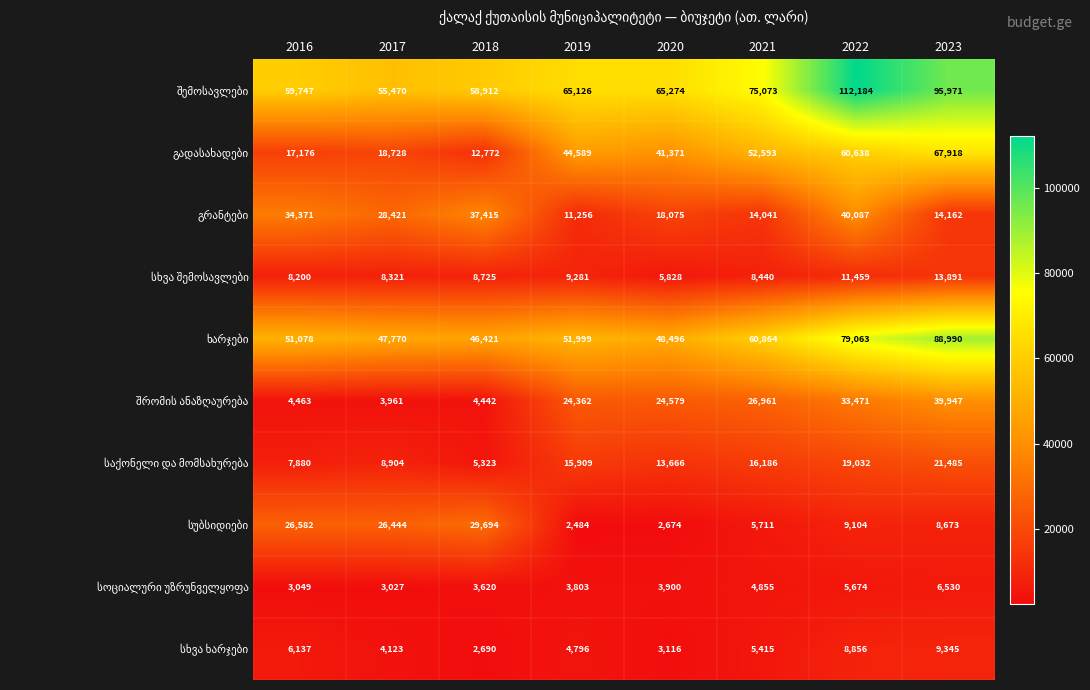

Which category has the lowest value across all series?

2019